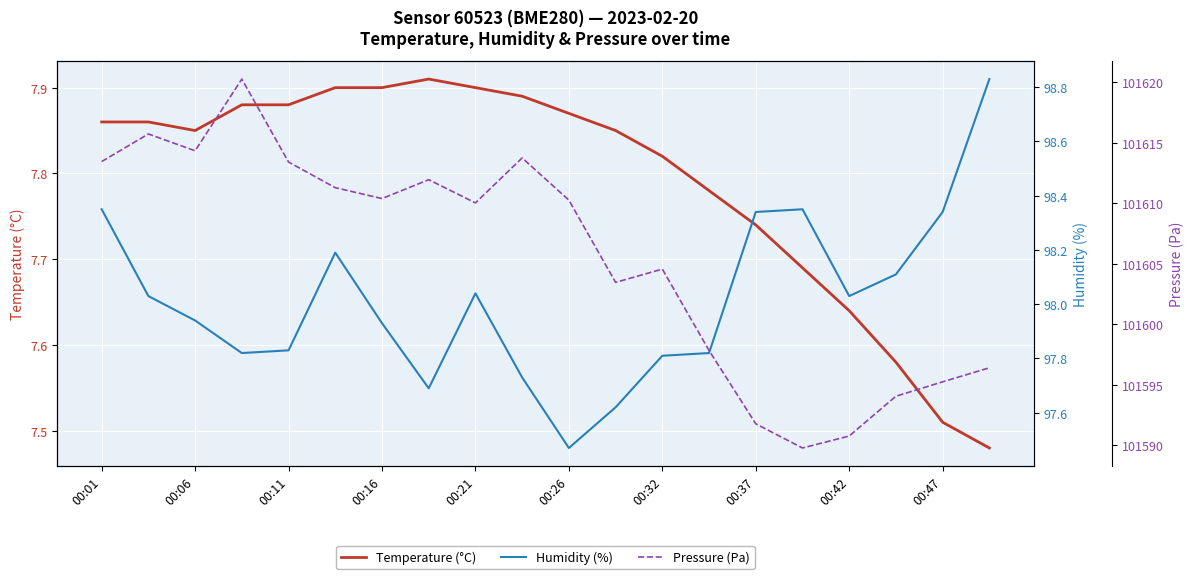

True or false: Temperature (°C) has a value of 1.8 at 00:06.

False